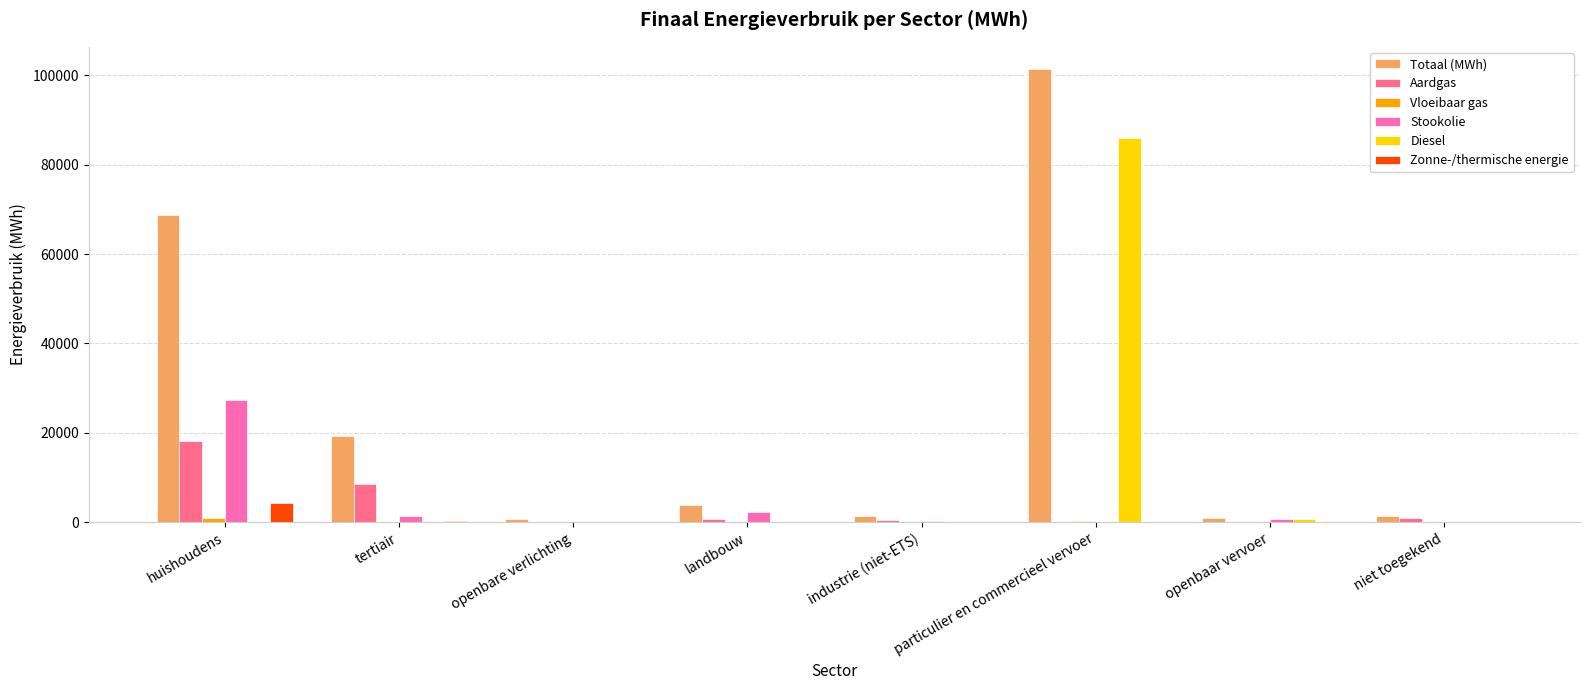

Which series has the largest total across all categories?

Totaal (MWh)